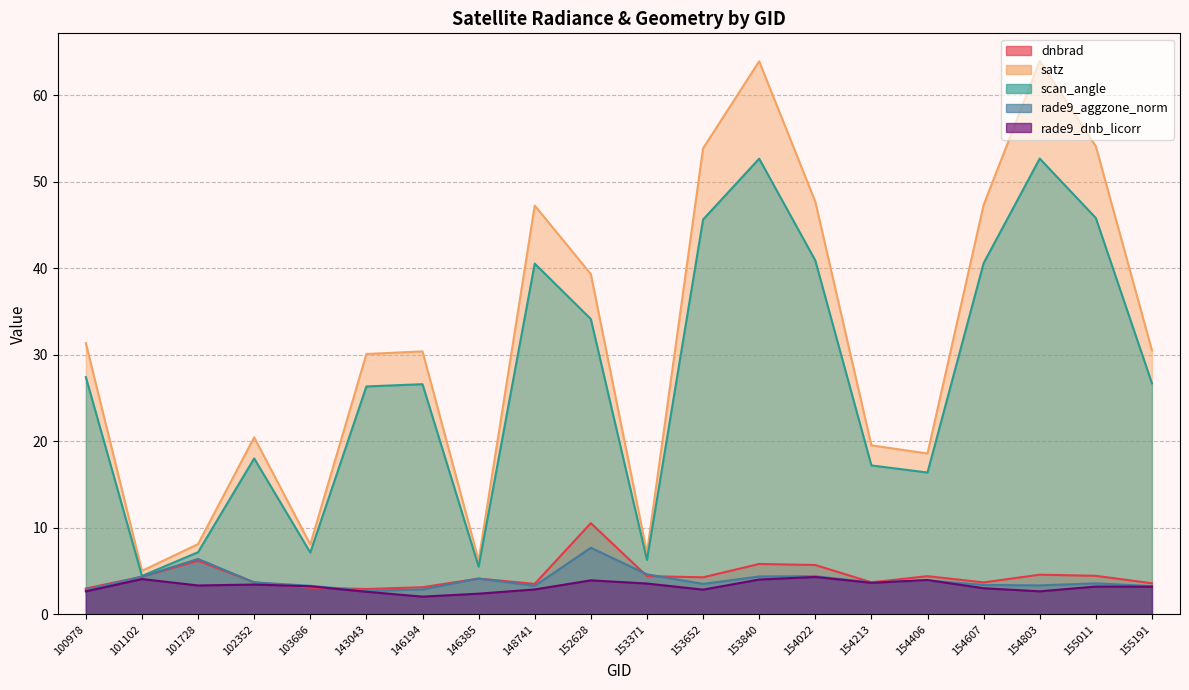

Between 154022 and 154213, which is larger?

154022